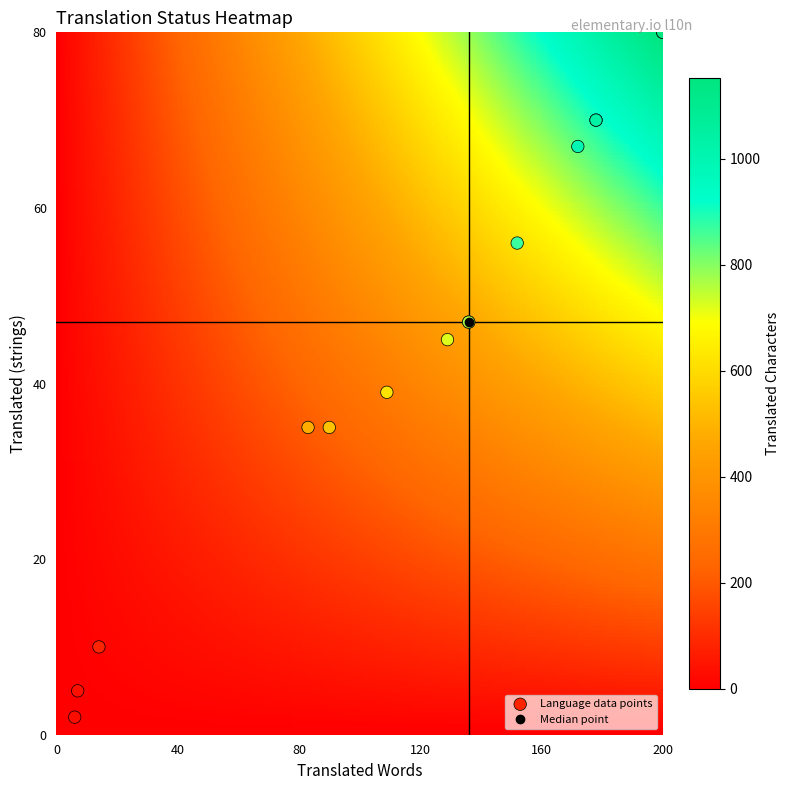

What Y value in the scatter plot is closest to 41?

39